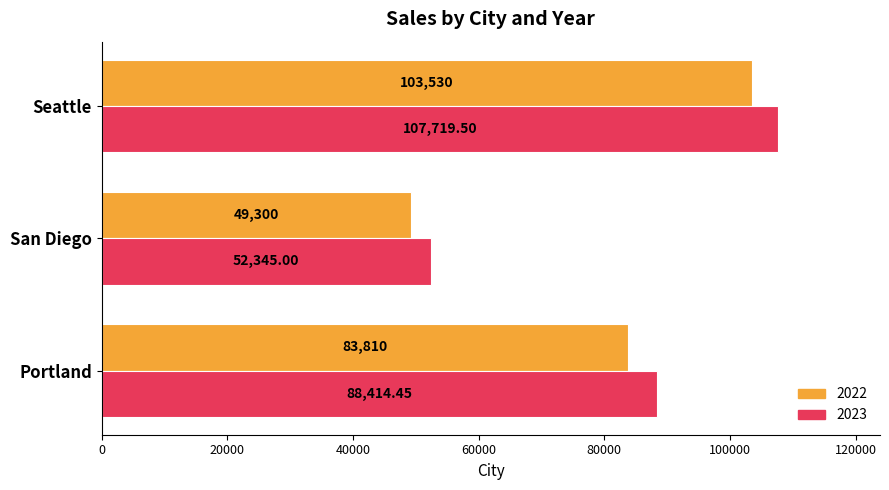

Which series changed the most between San Diego and Seattle?

2023